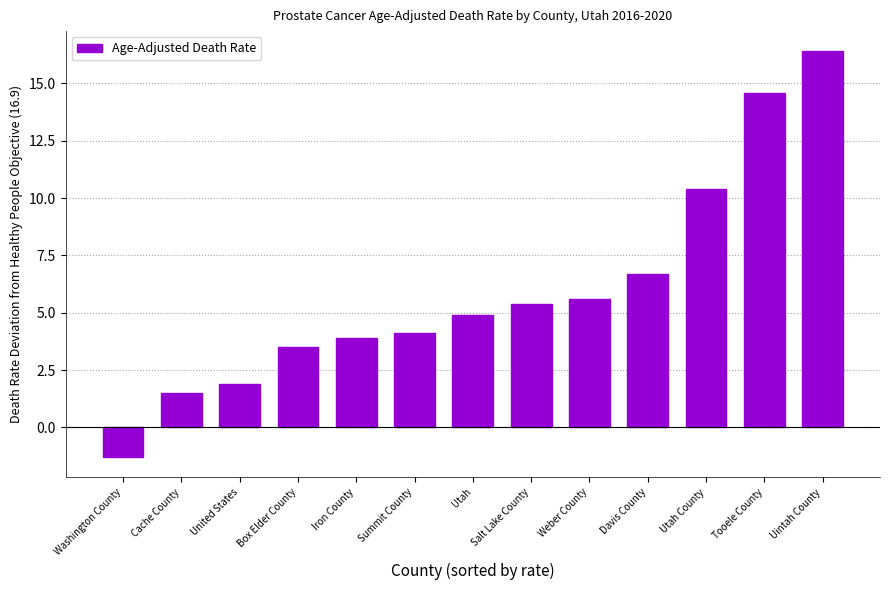

Reading left to right, list all the values displayed in this chart.

-1.3	1.5	1.9	3.5	3.9	4.1	4.9	5.4	5.6	6.7	10.4	14.6	16.4